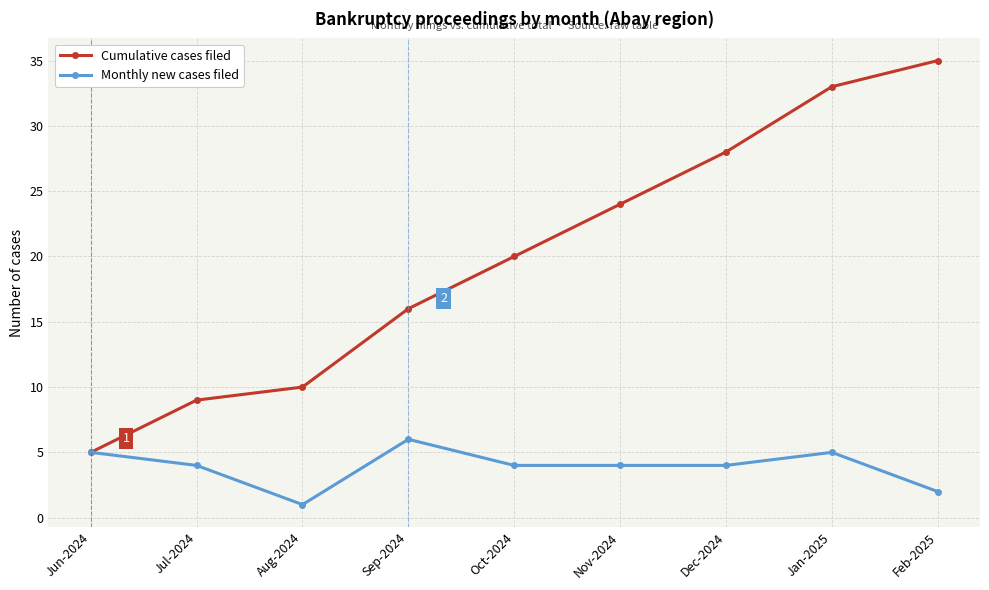

At which category is the sum across all series the highest?

Jan-2025